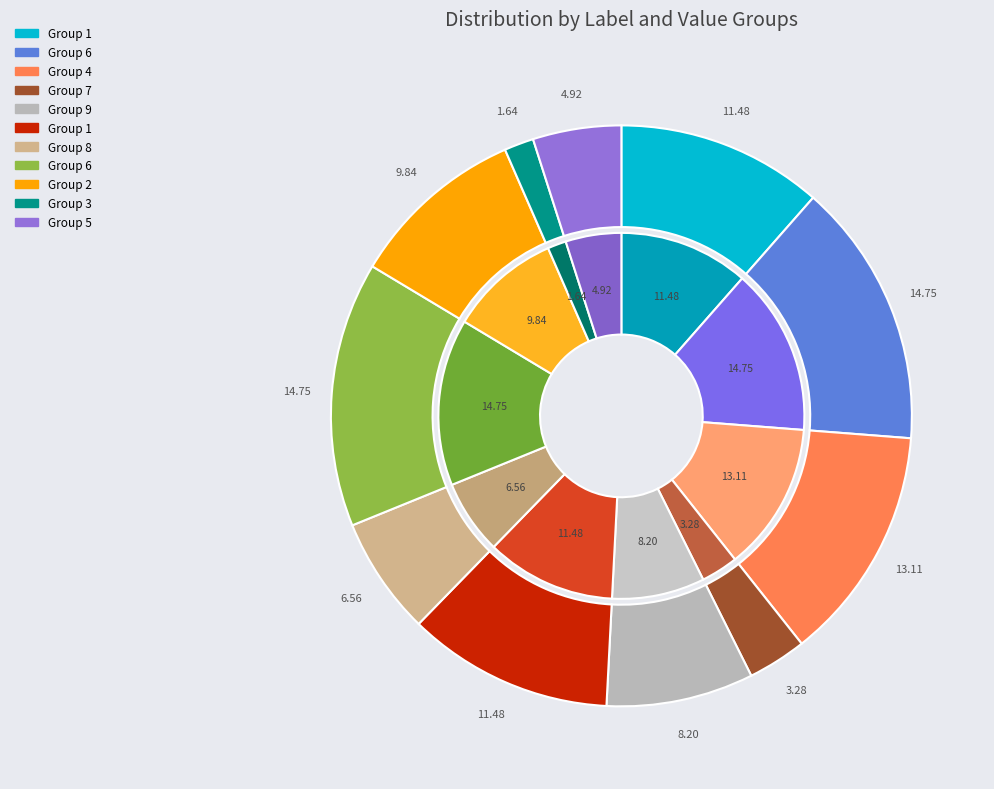

Between 6 and 8, which is larger?

6